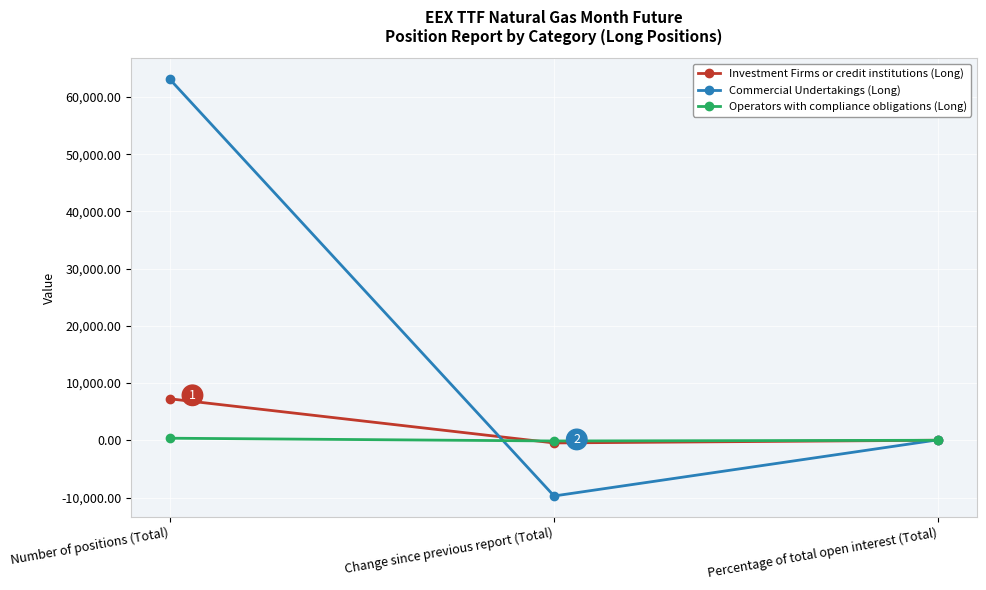

How many Operators with compliance obligations (Long) values are between -120 and 362?

3